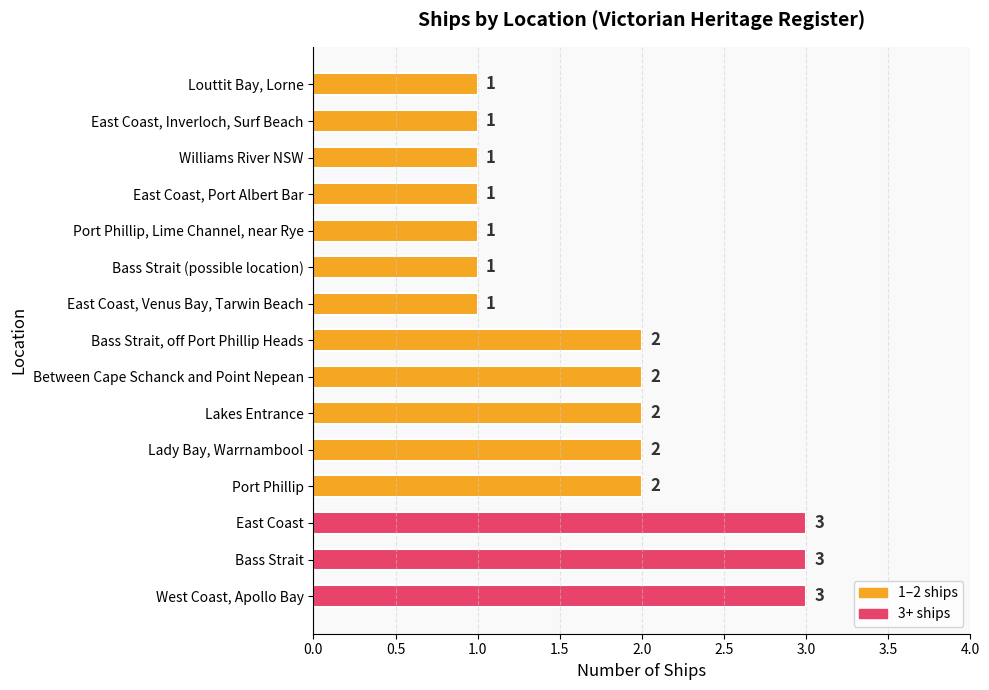

How many values are between 1 and 2?

12